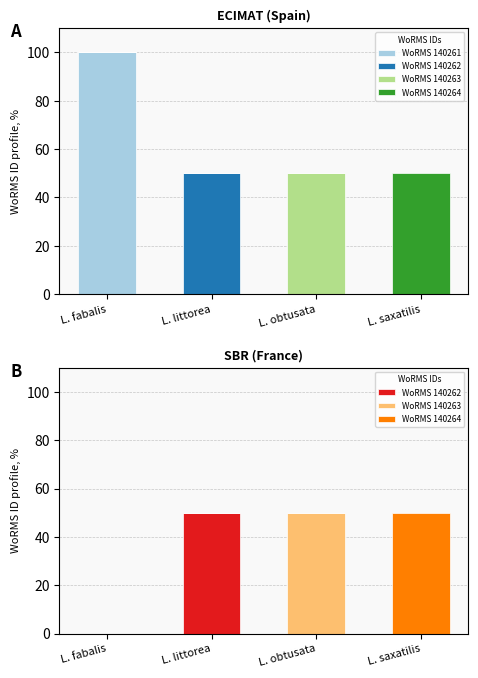

What is the maximum value shown in the chart?

100